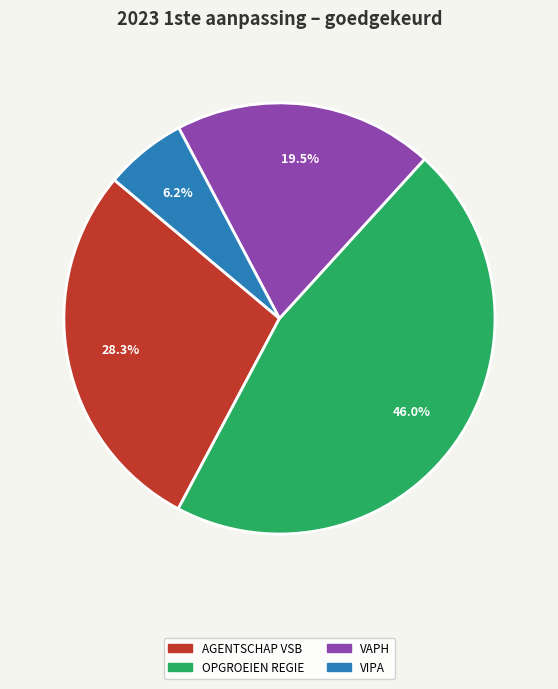

Is it true that OPGROEIEN REGIE is 58% of the pie?

False